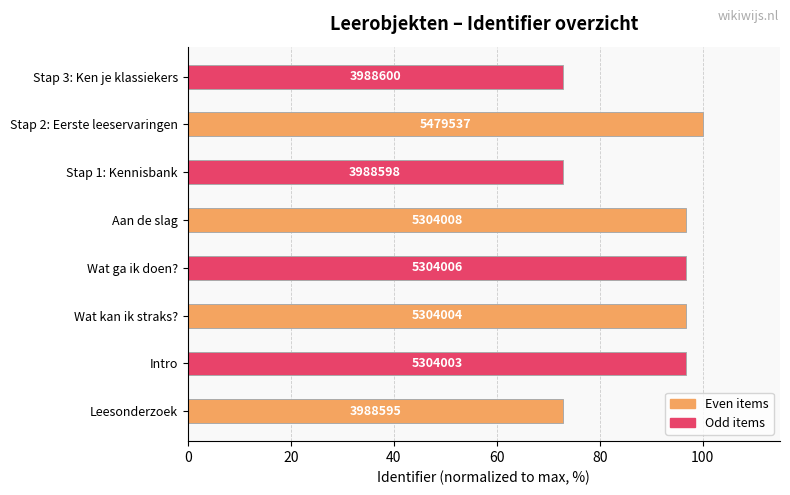

Does the chart contain stacked bars?

No